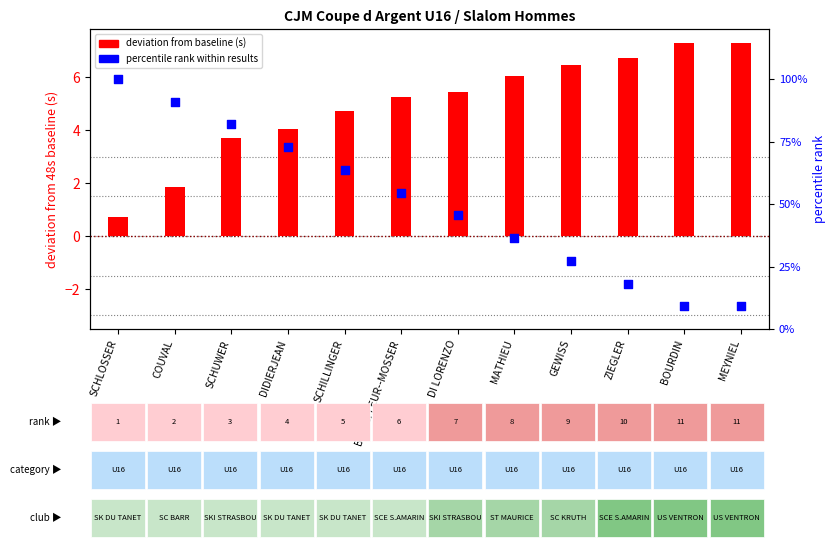

What are all the series names shown in the legend?

deviation from baseline (s), percentile rank within results